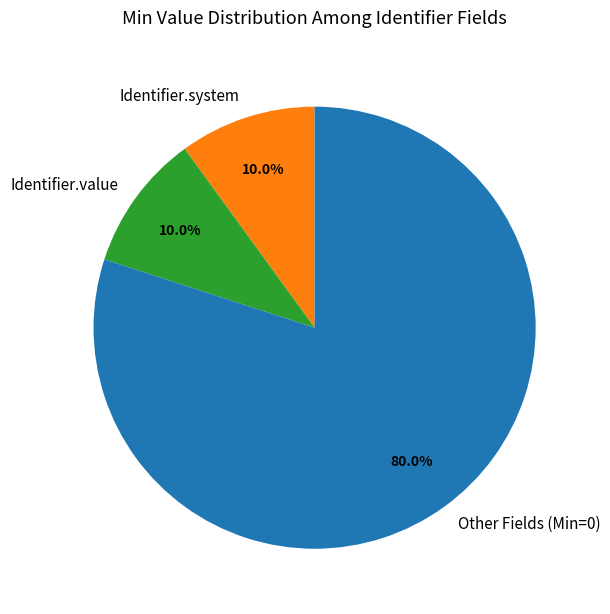

Is there a majority slice in this chart?

Yes